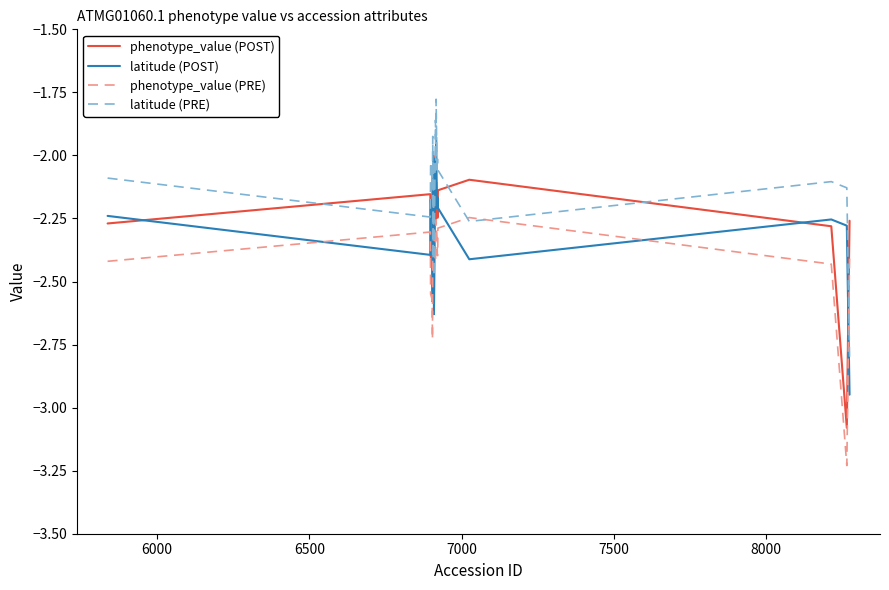

Does the chart display data point markers on the line(s)?

No